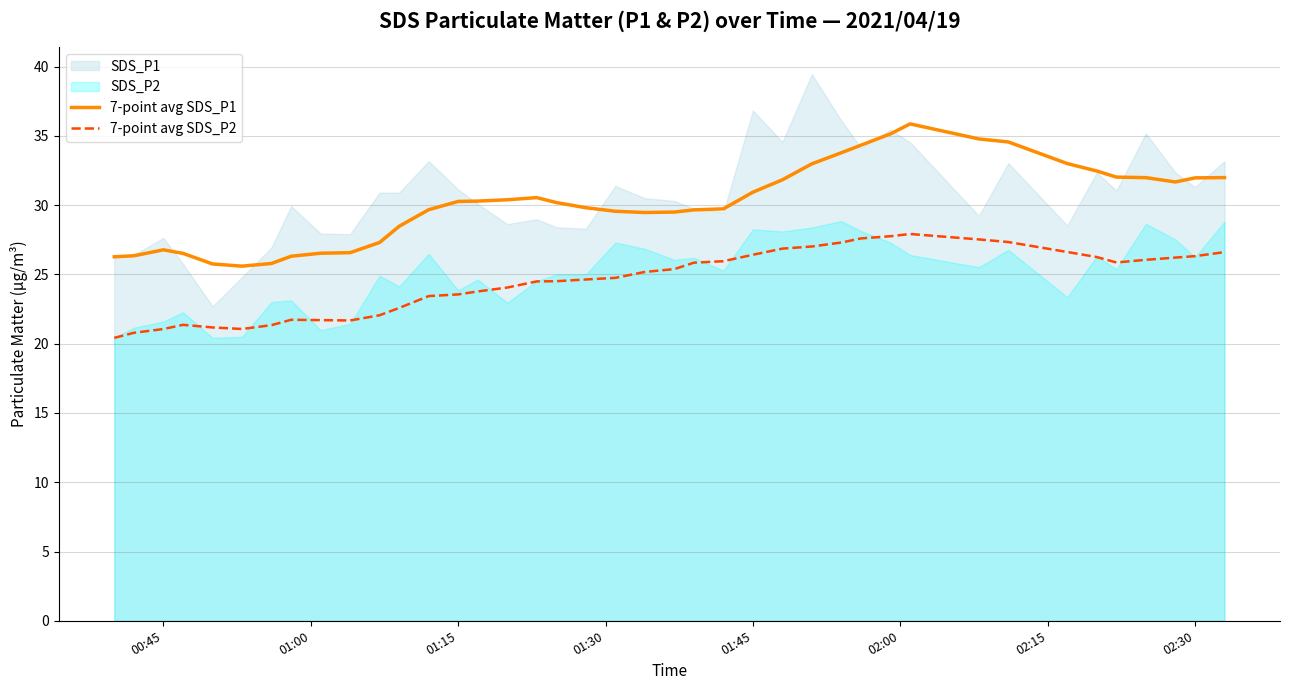

What is the difference between the maximum and minimum values in the 7-point avg SDS_P1 series?

10.3